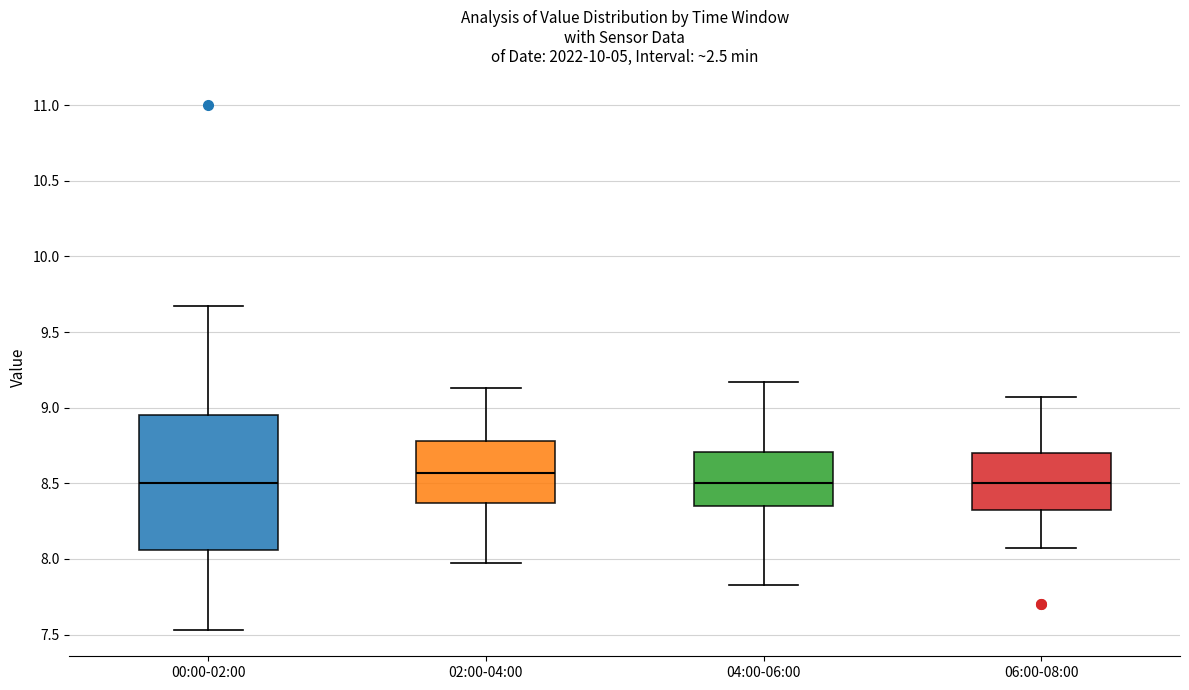

Which box has the highest median line?

02:00-04:00